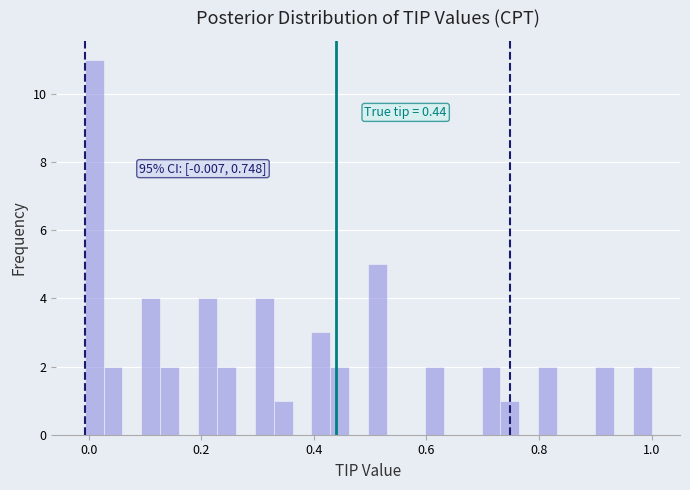

Read against the x-axis, roughly where is the centre of the tallest bar?

0.00